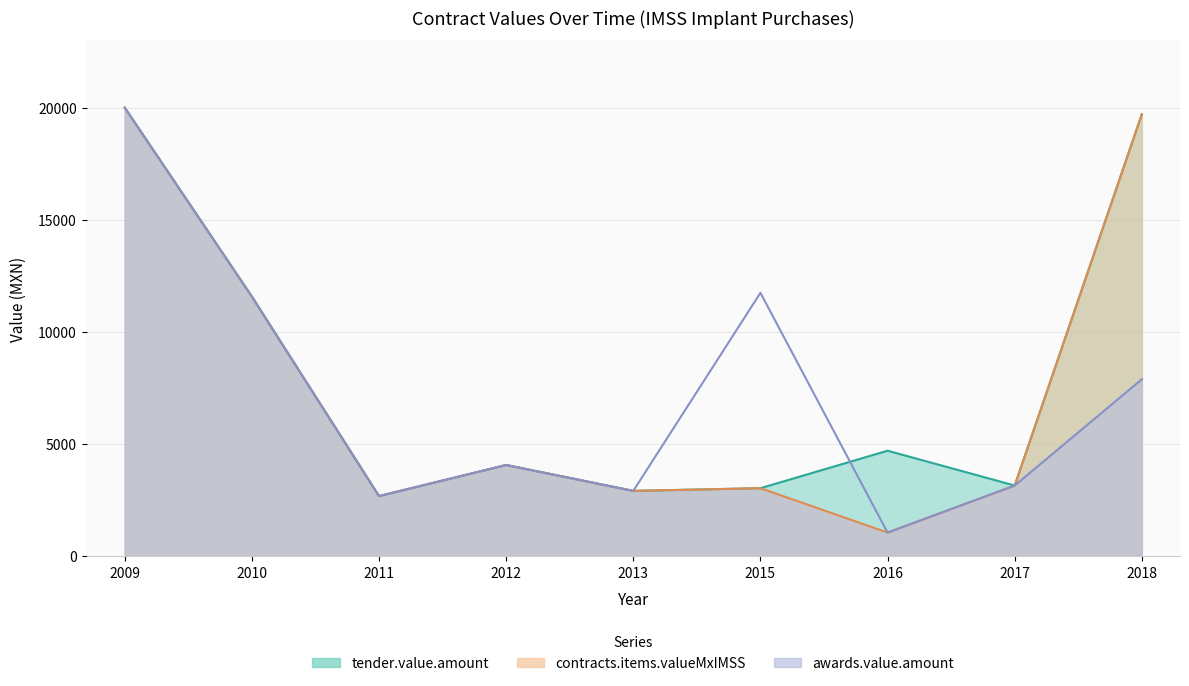

What is the average value of the tender.value.amount series?

7979.0